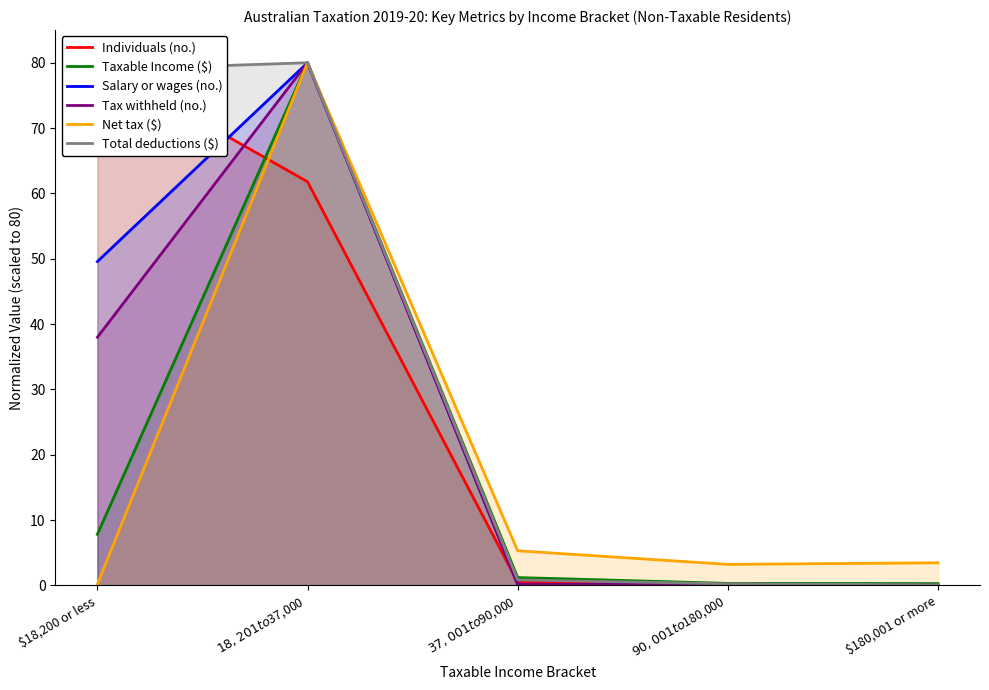

Reading left to right, what are all the values shown in this chart?

Individuals (no.): 80.0	61.8	0.5	0.0	0.0
Taxable Income ($): 7.8	80.0	1.2	0.3	0.3
Salary or wages (no.): 49.6	80.0	0.2	0.0	0.0
Tax withheld (no.): 38.0	80.0	0.2	0.0	0.0
Net tax ($): 0.2	80.0	5.3	3.2	3.5
Total deductions ($): 78.9	80.0	0.8	0.2	0.1